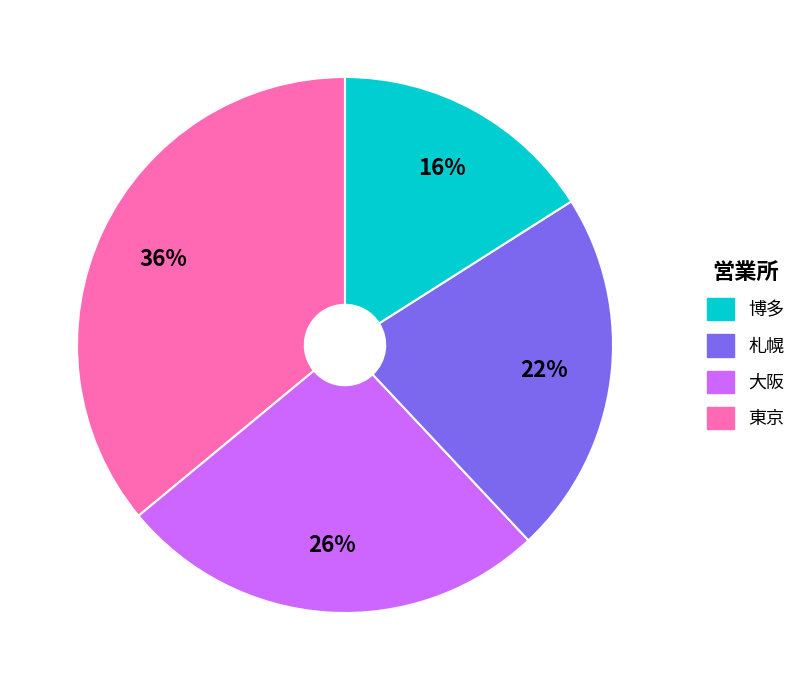

How many slices are in this pie chart?

4